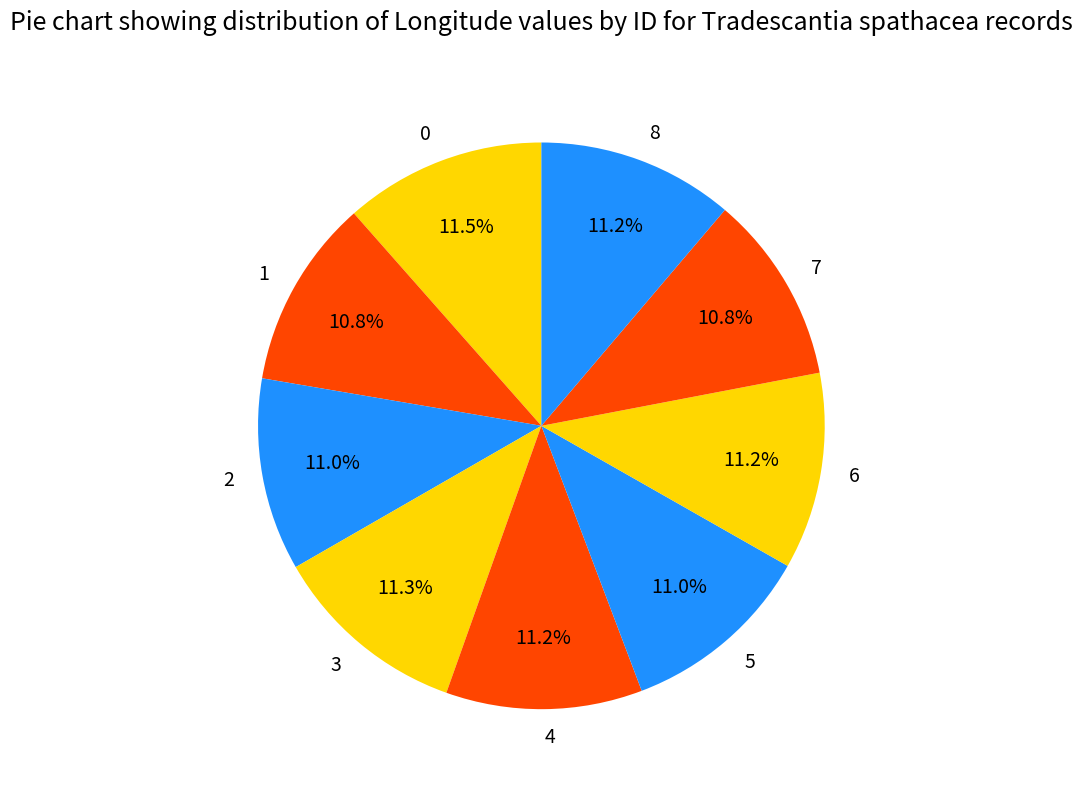

How much of the chart is everything except 1?

89.2%